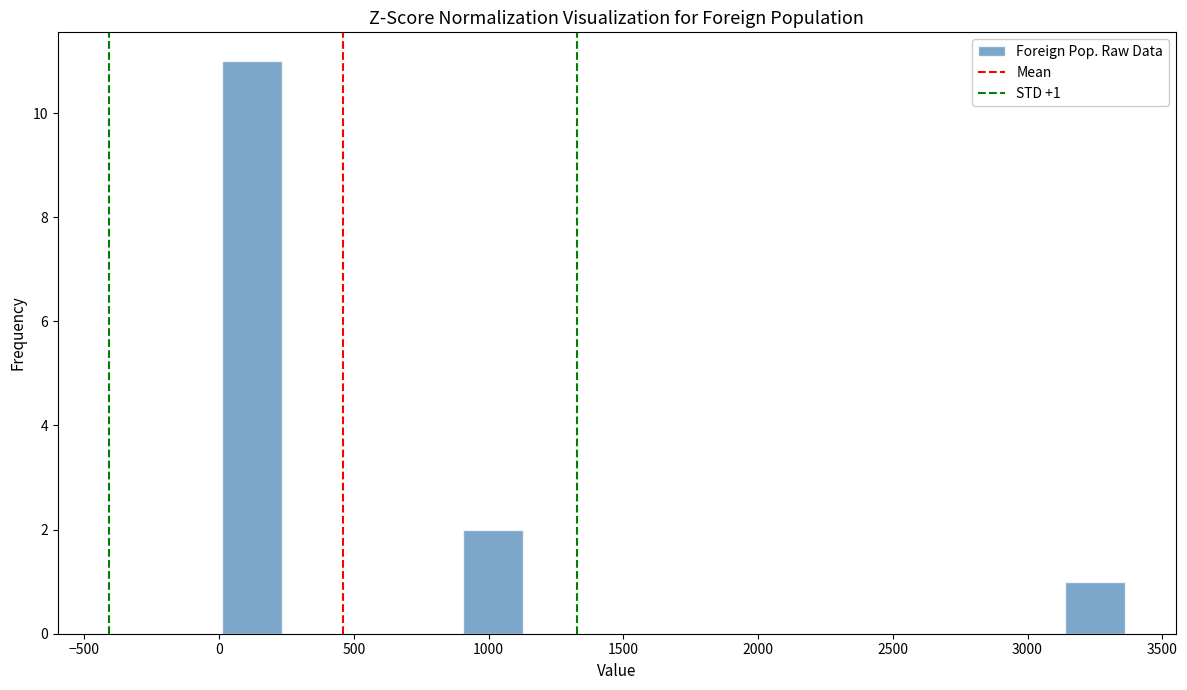

Over which range of the x-axis is the bar tallest?

0 to 250